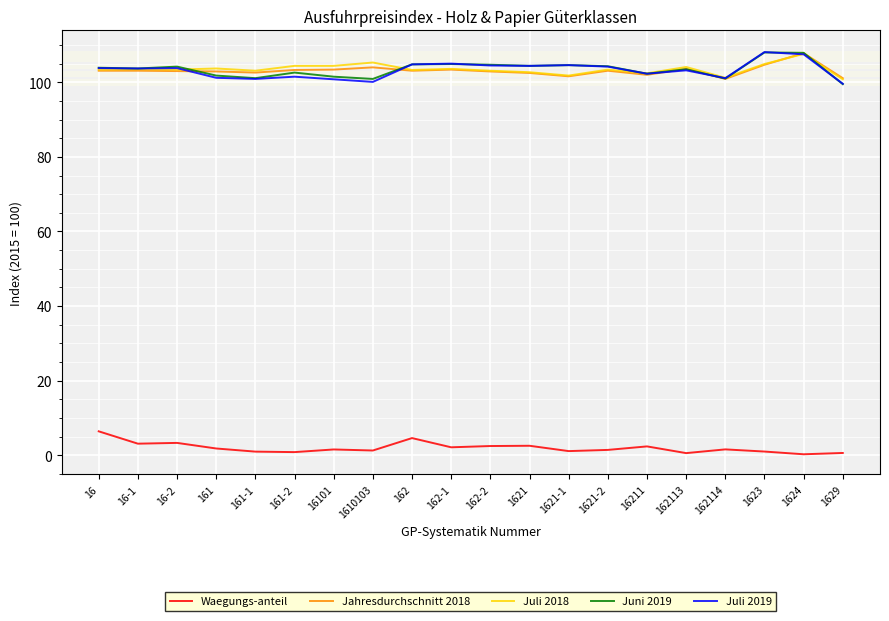

Count the number of data series in this chart.

5